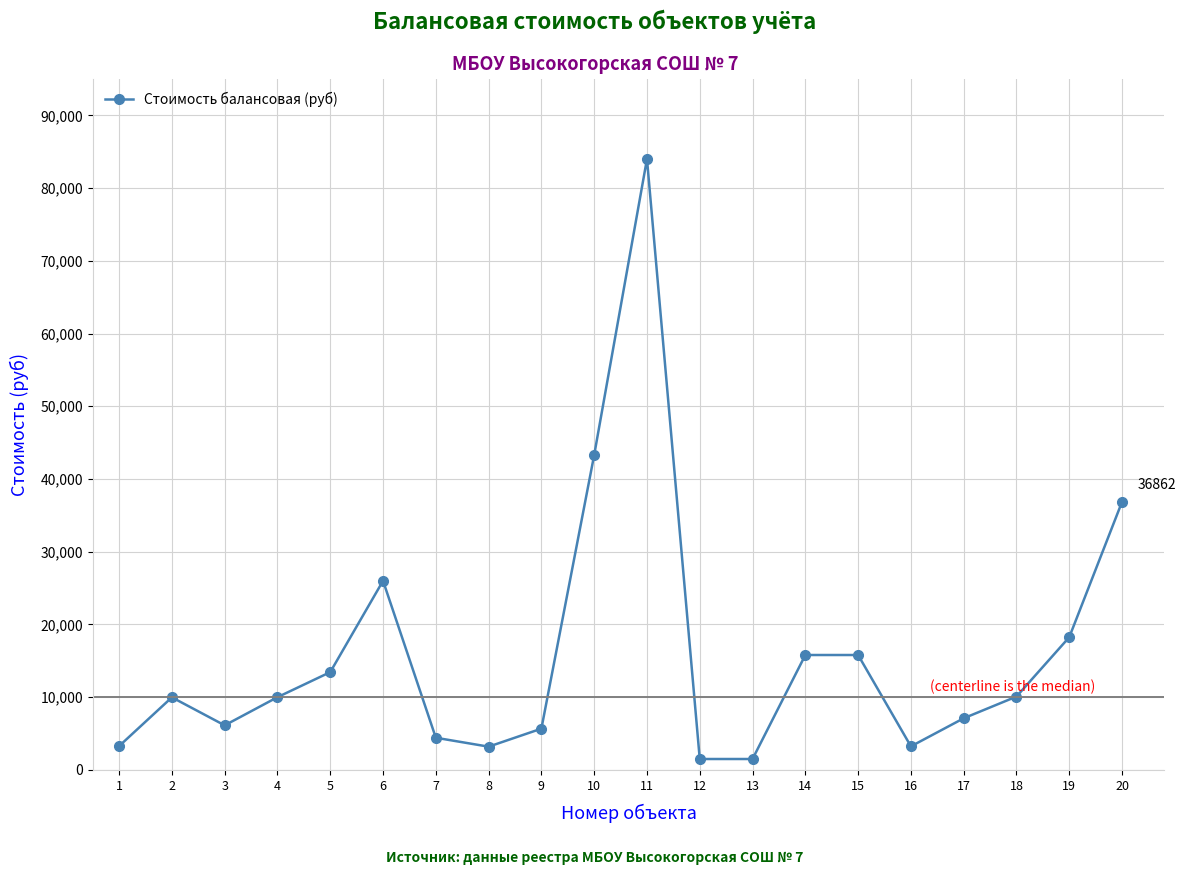

True or false: the data shows 17926.9 at 18.

False